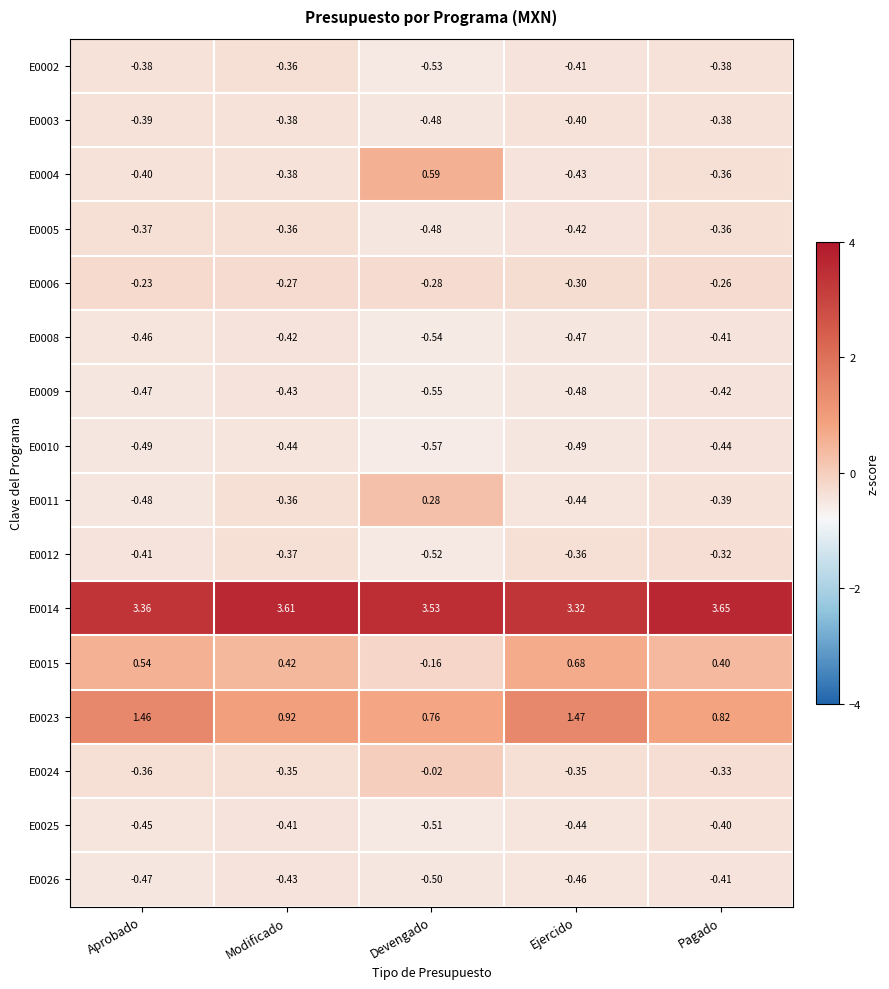

Which category has the lowest value across all series?

Devengado